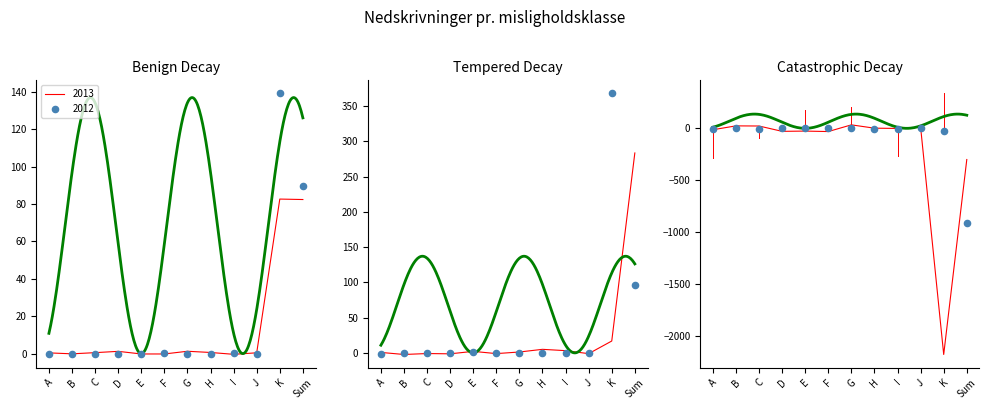

Between E and G, which is larger?

G